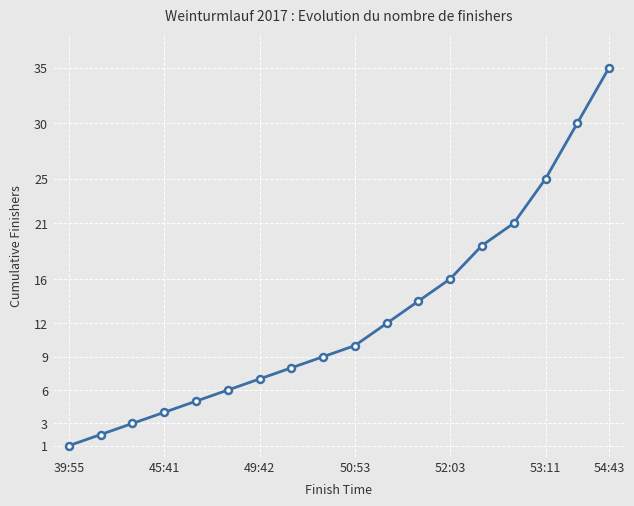

True or false: the data has more than 2 interior local peaks.

False